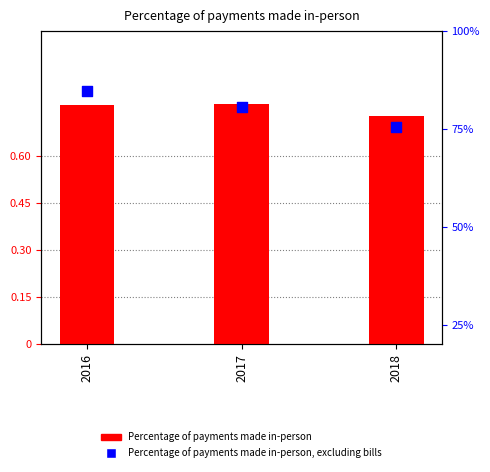

Which series contains the lowest Y value?

Percentage of payments made in-person